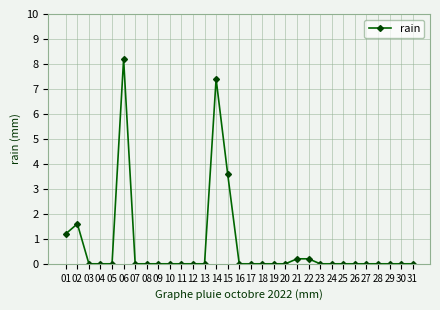

Does the chart display data point markers on the line(s)?

Yes